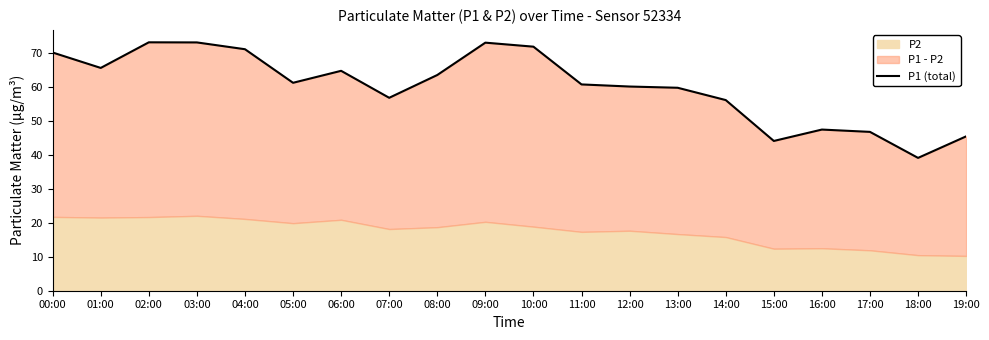

How many lines are shown in the chart?

1